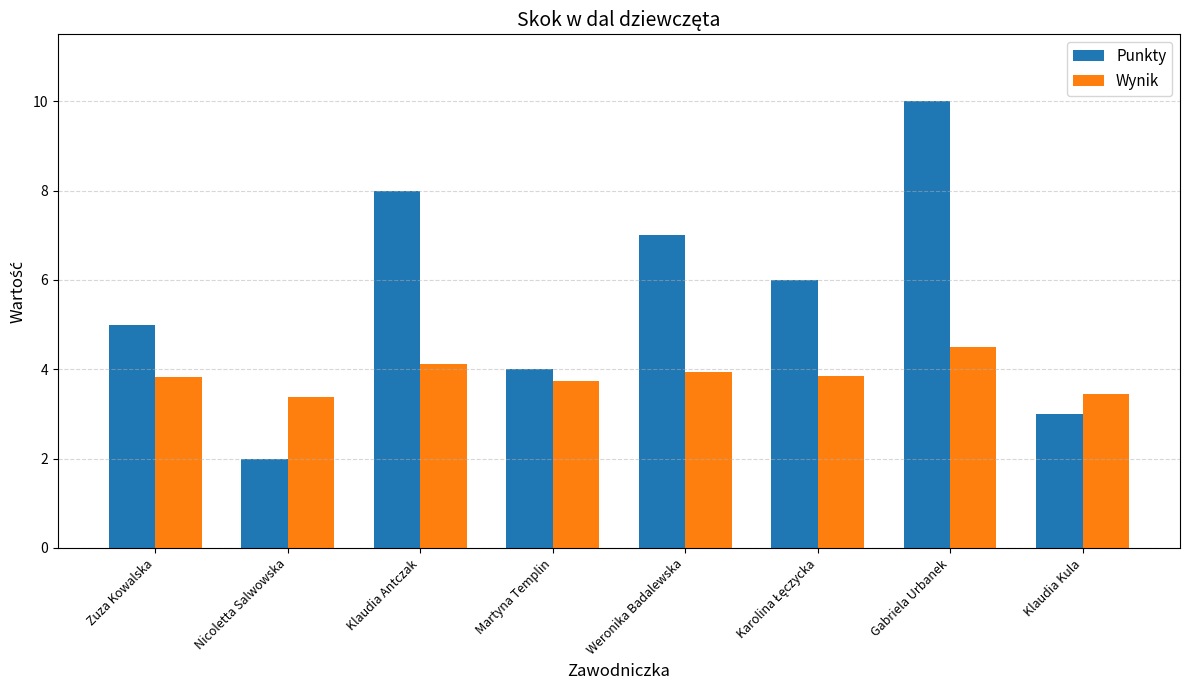

What is the average value of the Punkty series?

5.6